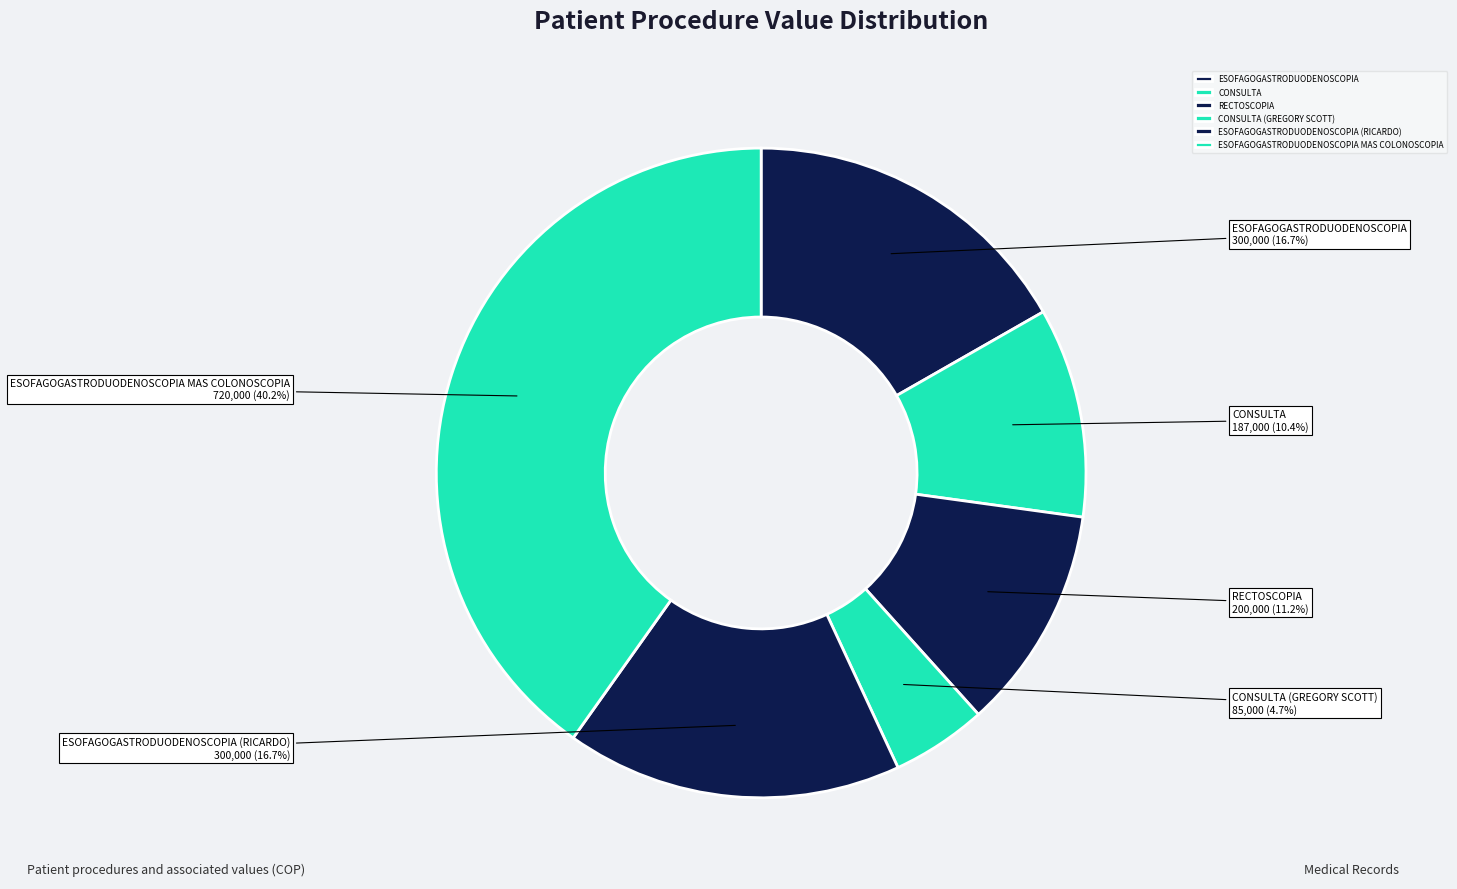

Which has a higher value, ESOFAGOGASTRODUODENOSCOPIA MAS COLONOSCOPIA or CONSULTA?

ESOFAGOGASTRODUODENOSCOPIA MAS COLONOSCOPIA